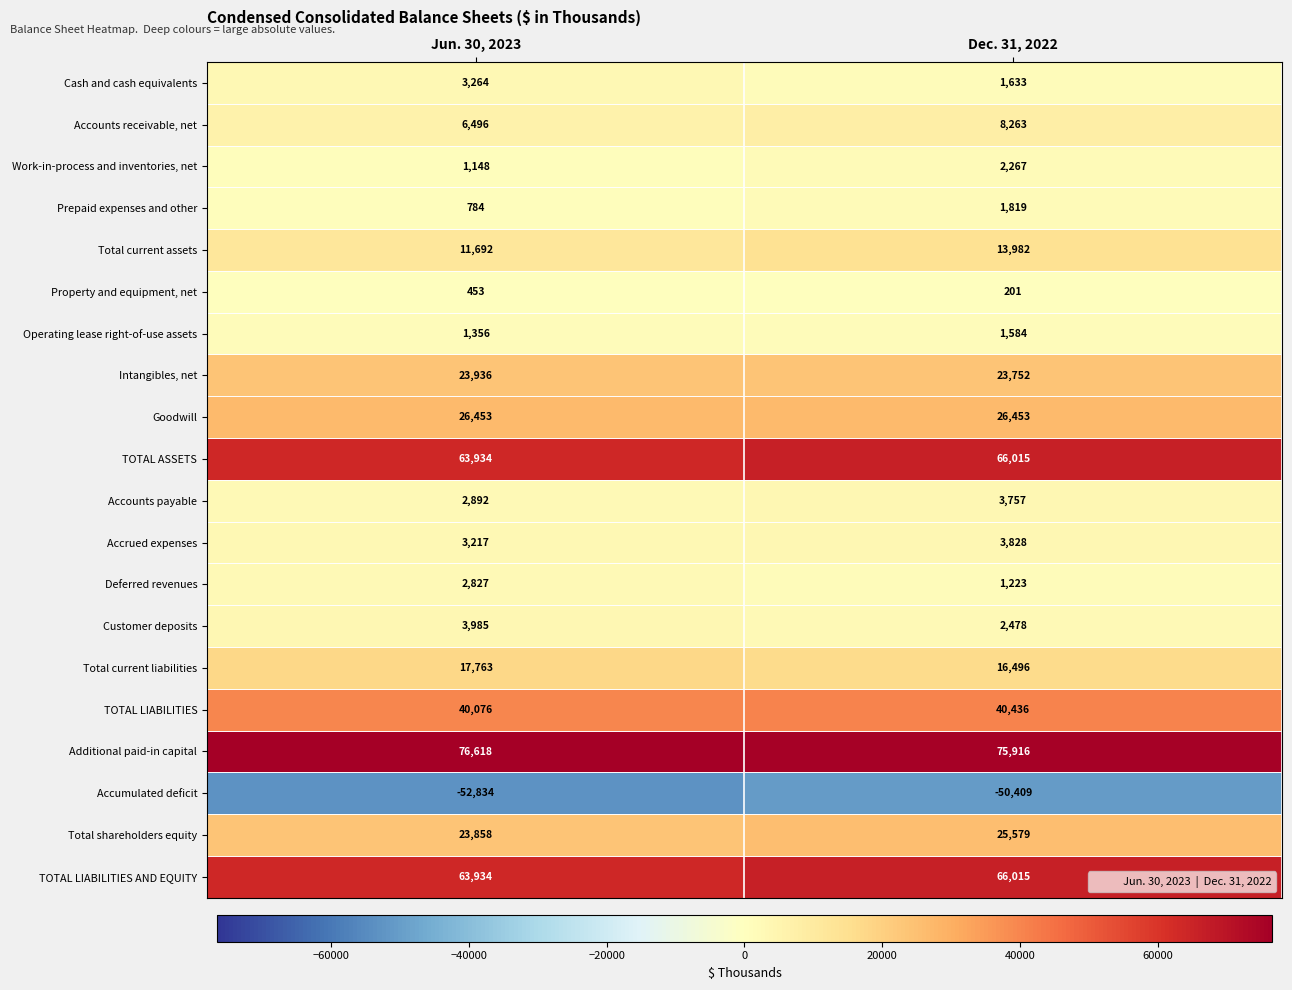

Count the number of categories in the chart.

2